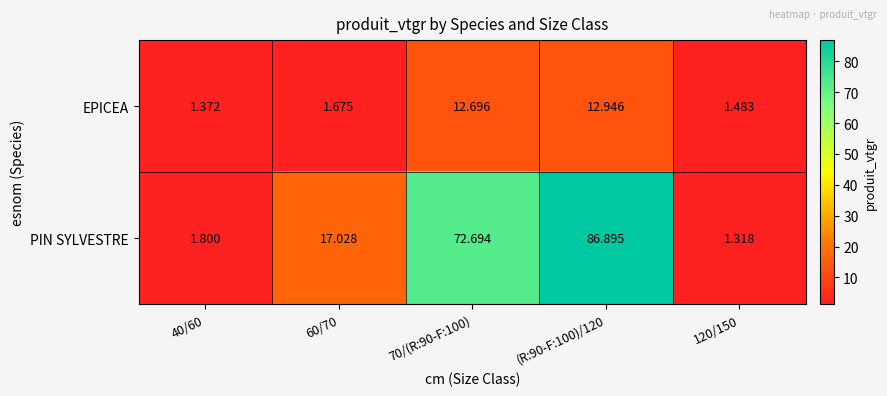

List the series in order of their peak value, lowest first.

EPICEA, PIN SYLVESTRE